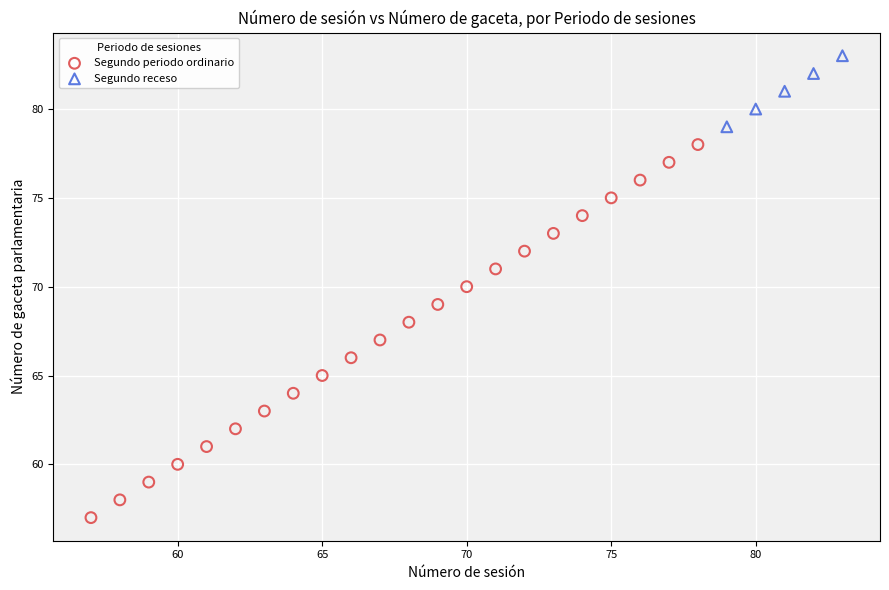

Which series contains the highest Y value?

Segundo receso